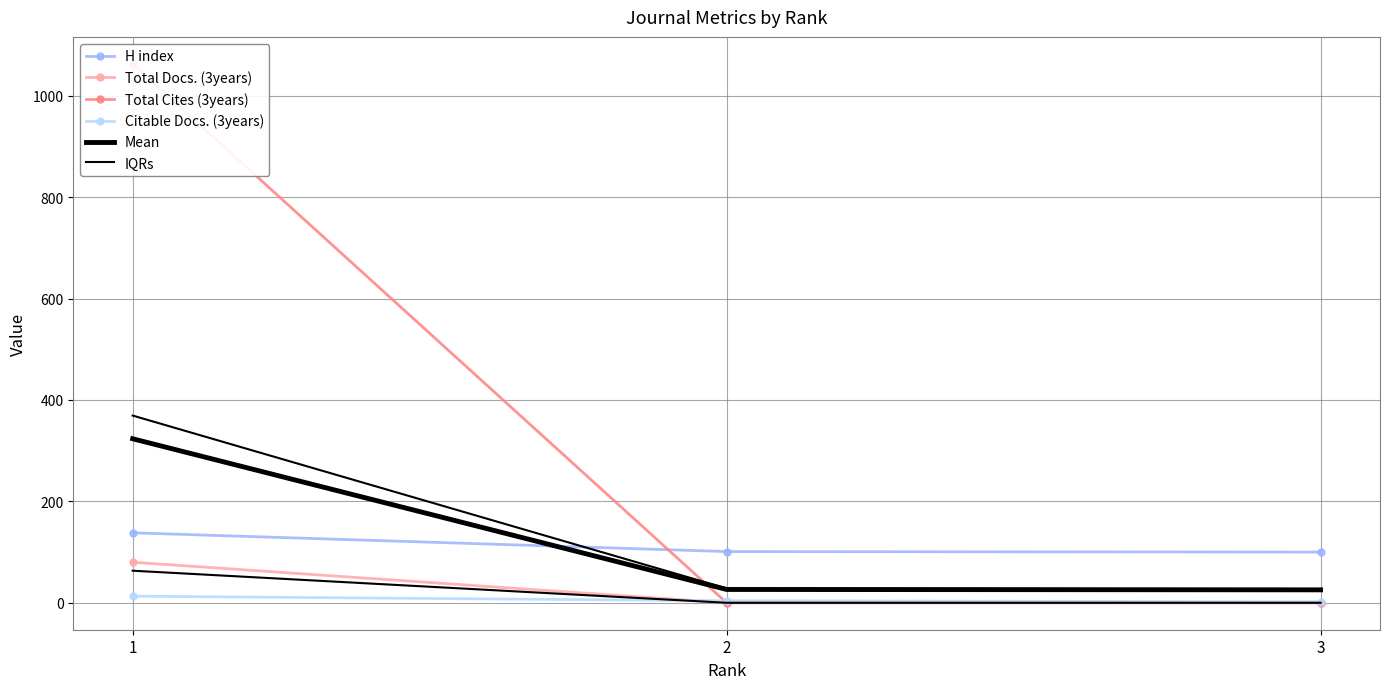

Reading left to right, extract all data points from this chart.

H index: 138.0	101.0	100.0
Total Docs. (3years): 80.0	0.0	0.0
Total Cites (3years): 1063.0	0.0	0.0
Citable Docs. (3years): 13.0	4.0	2.0
Mean: 323.5	26.2	25.5
IQRs: 63.2	0.0	0.0